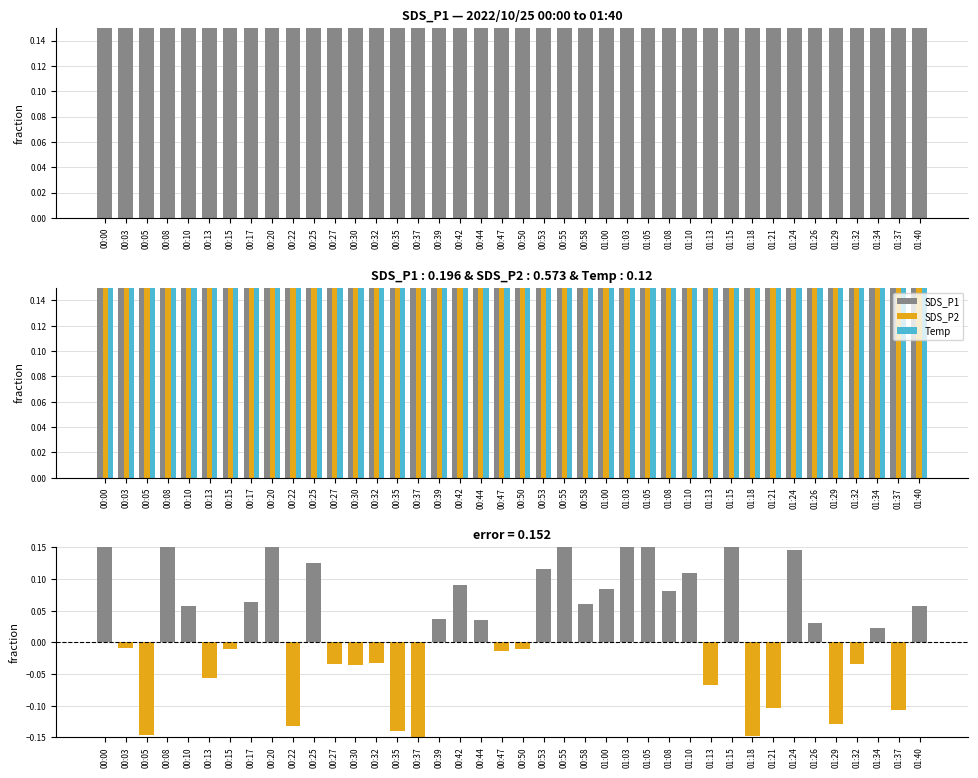

Where is SDS_P1 - SDS_P2 (normalized) nearest to the value 0?

00:03